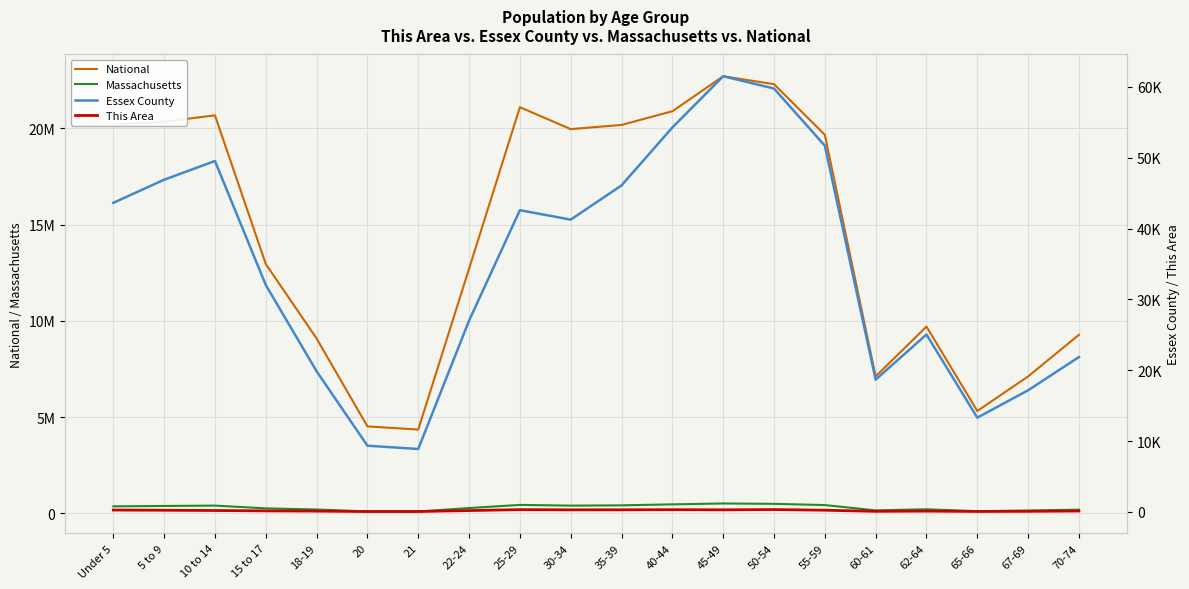

How many series are shown in this chart?

4